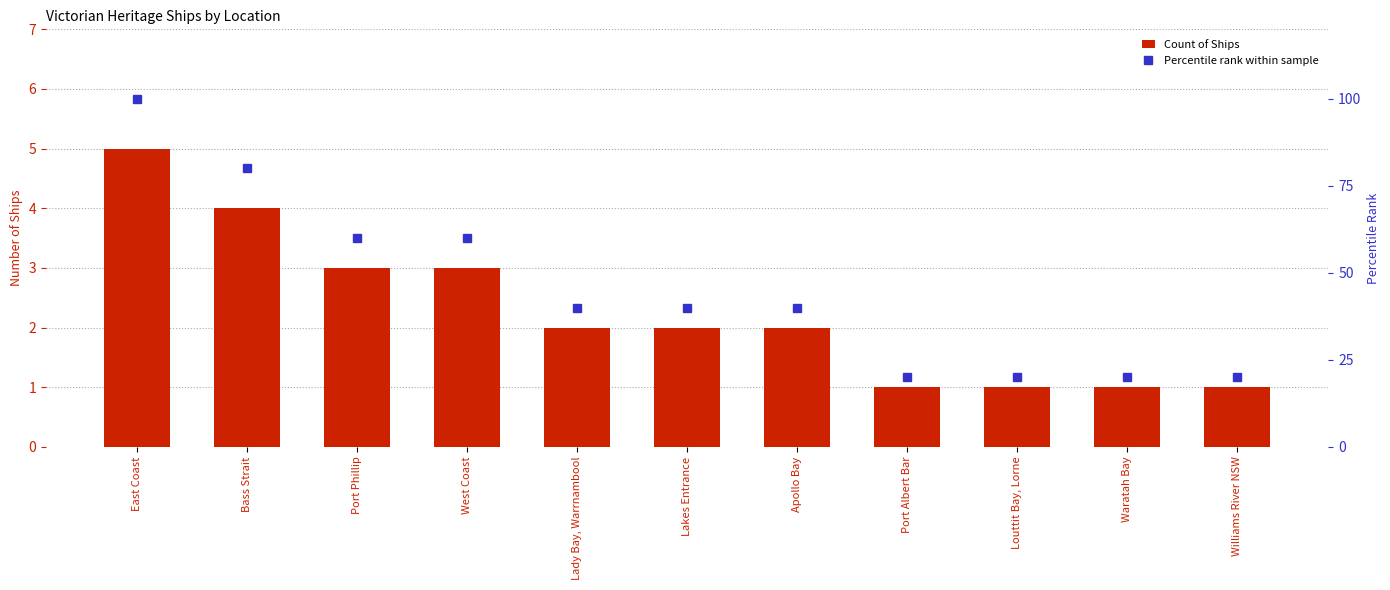

What is the sum of the Count of Ships values at Lakes Entrance and Port Phillip?

5